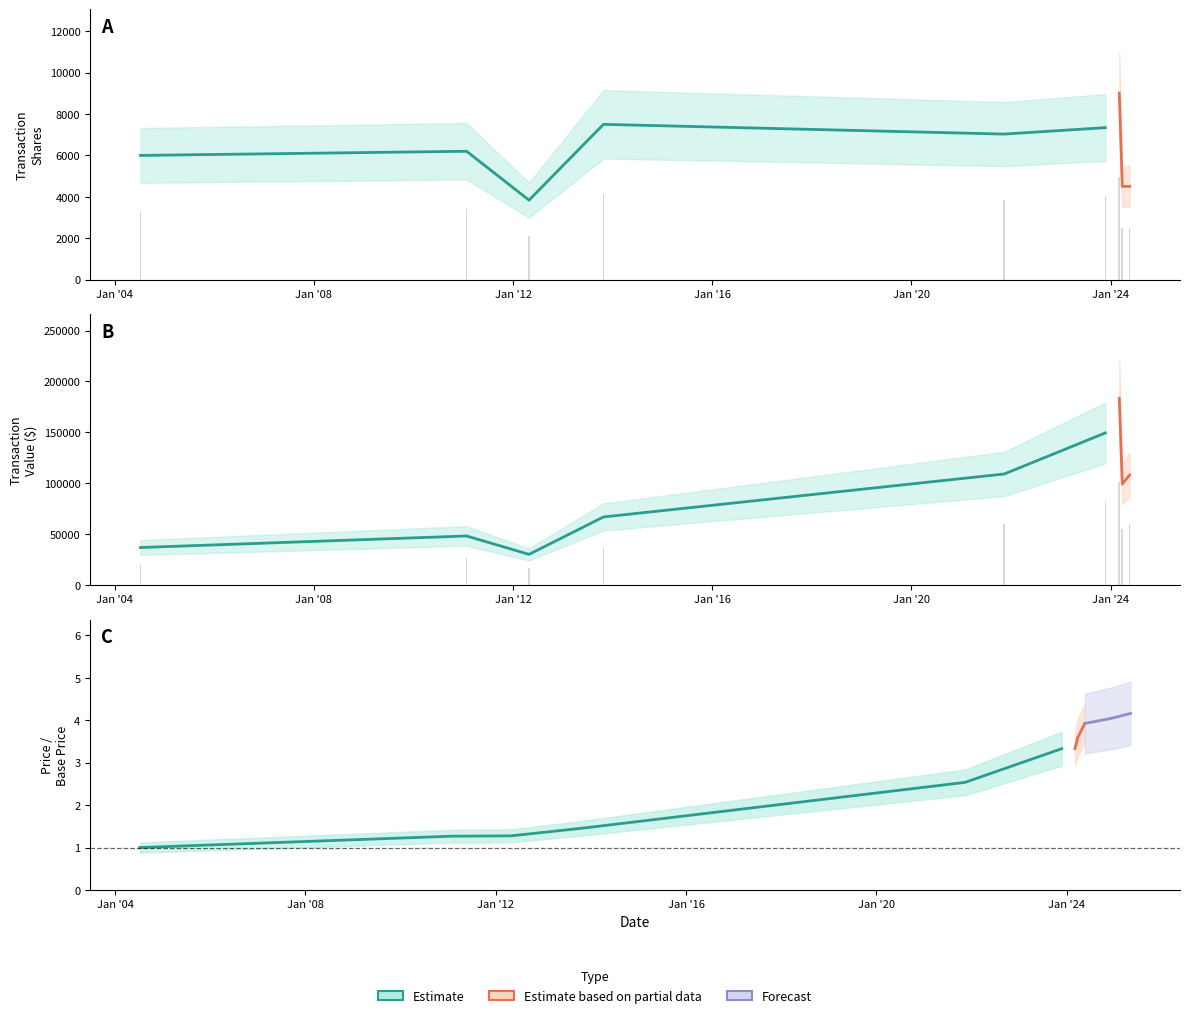

Reading left to right, extract all data points from this chart.

transactionShares: 3300.0	3410.0	2112.0	4125.0	3866.5	4037.0	4952.8	2476.7	2477.8
transactionValue: 20180.6	26427.5	16473.6	36715.2	59960.5	82191.5	100898.1	54486.3	59466.0